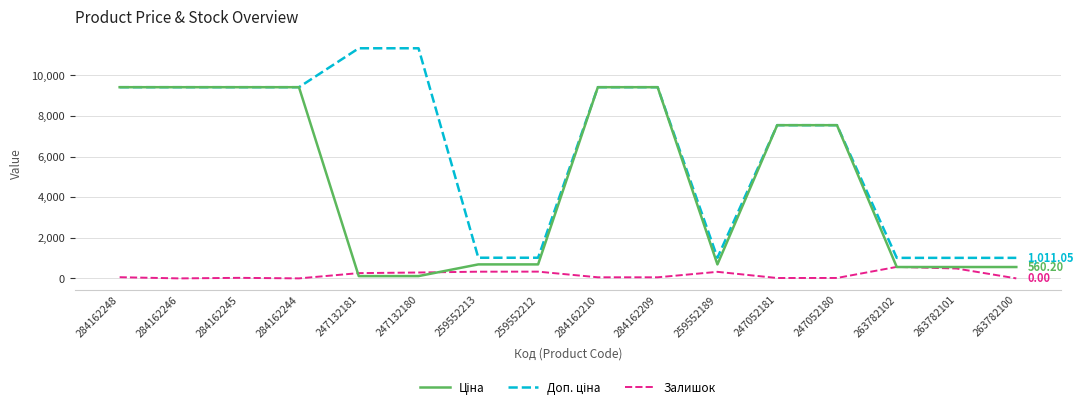

What is the sum of all Залишок values?

2823.0